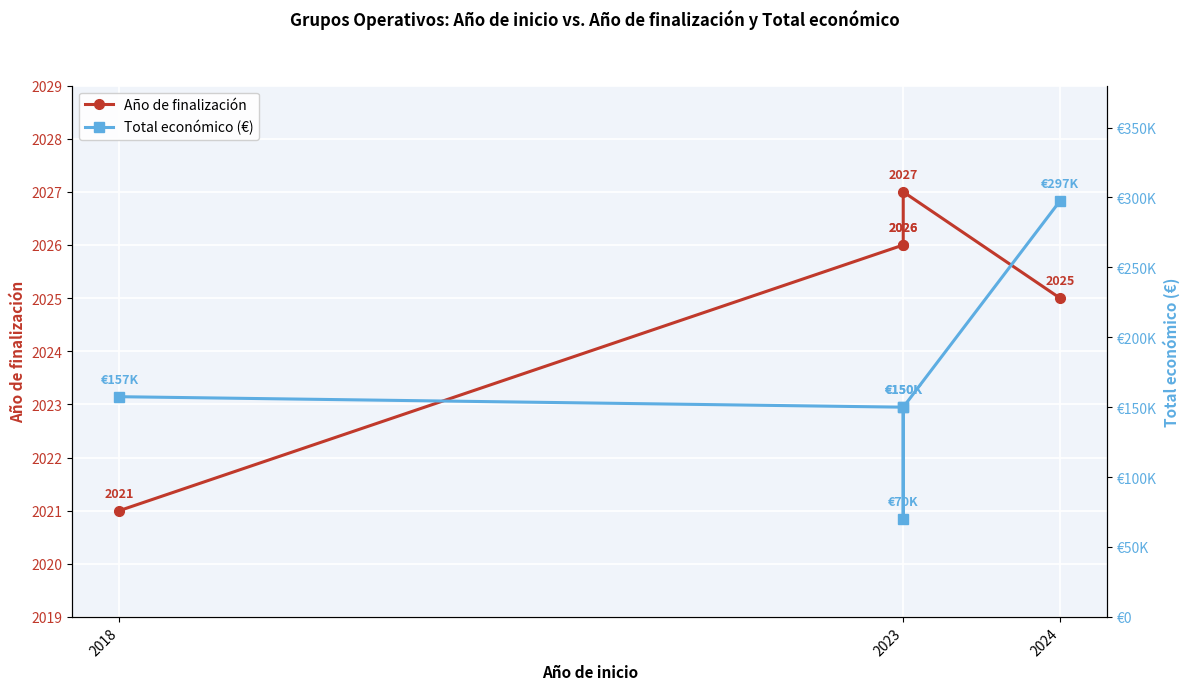

How many lines are shown in the chart?

2